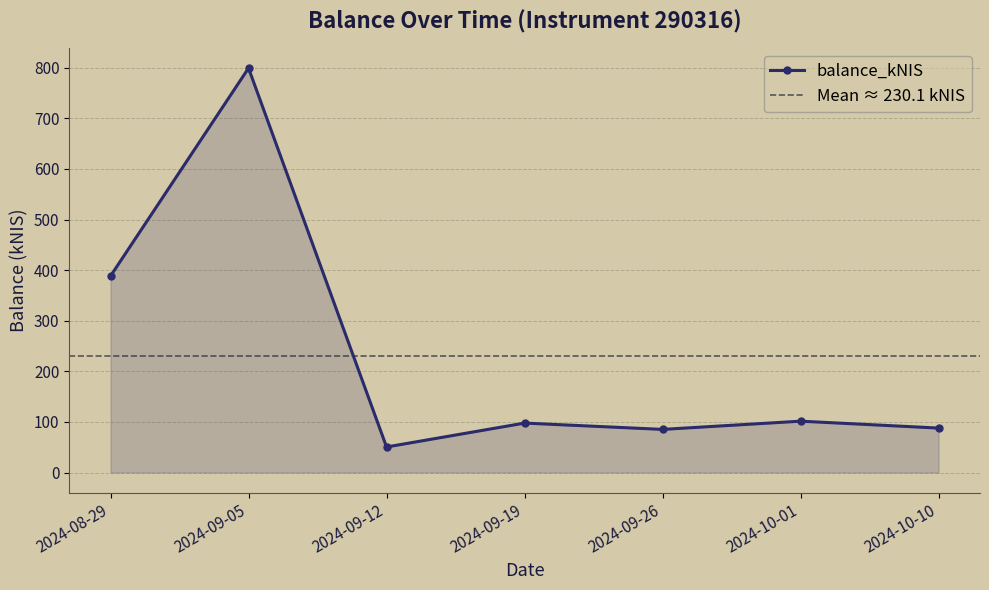

What is the approximate value at 2024-10-01?

101.5